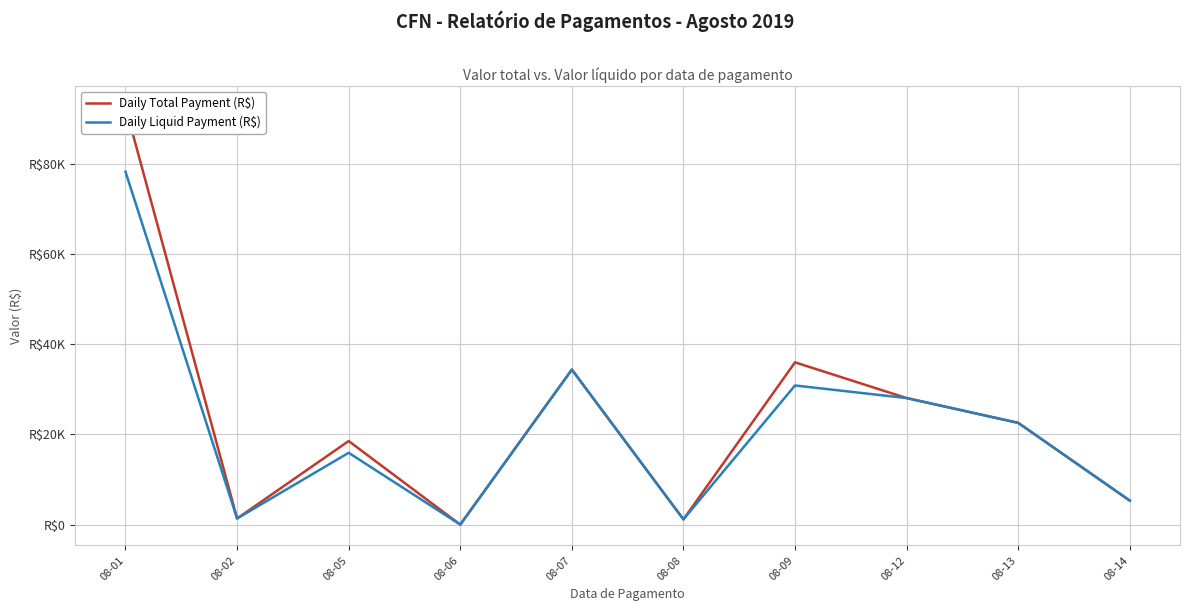

How many distinct data groups are displayed?

2